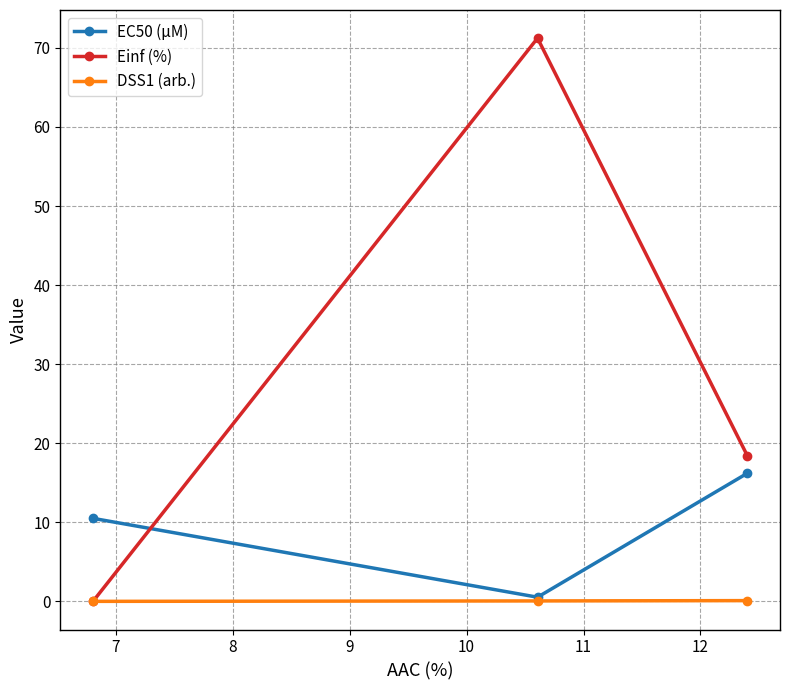

Which series has the largest total across all categories?

Einf (%)